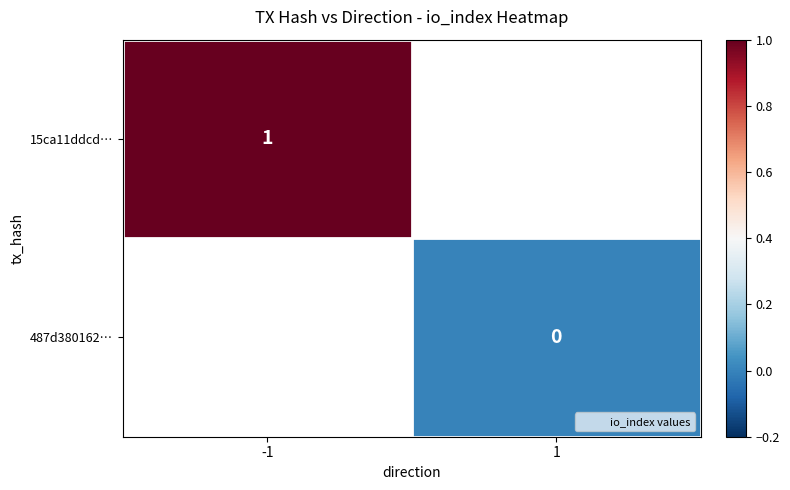

Rank the series by their average value, from highest to lowest.

15ca11ddcd…, 487d380162…